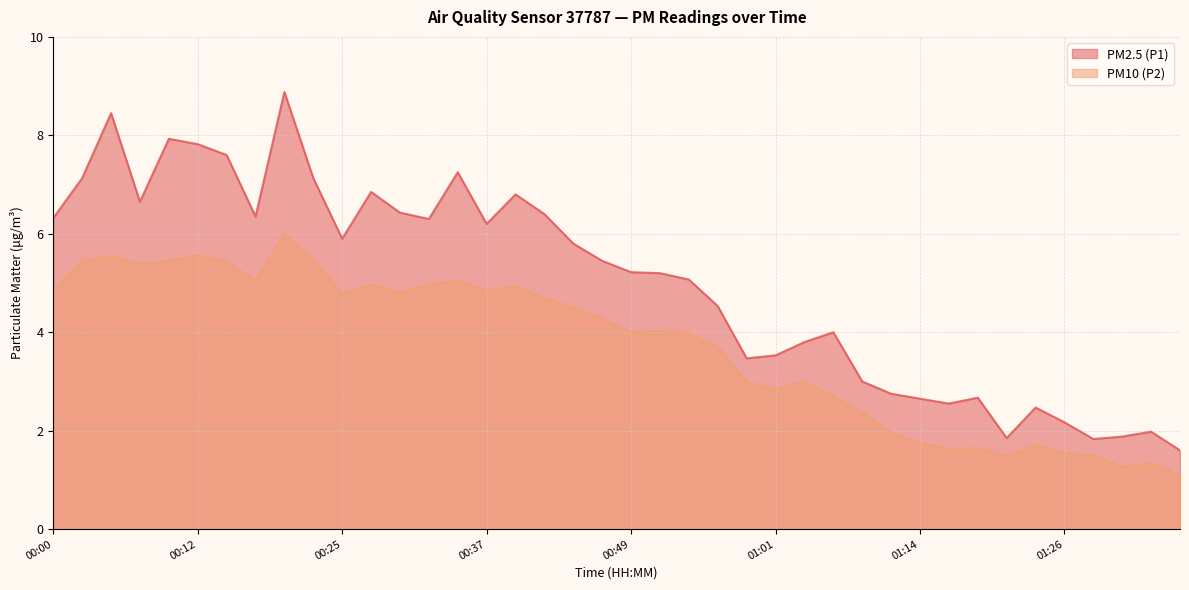

True or false: PM10 (P2) and PM2.5 (P1) cross at least once.

False